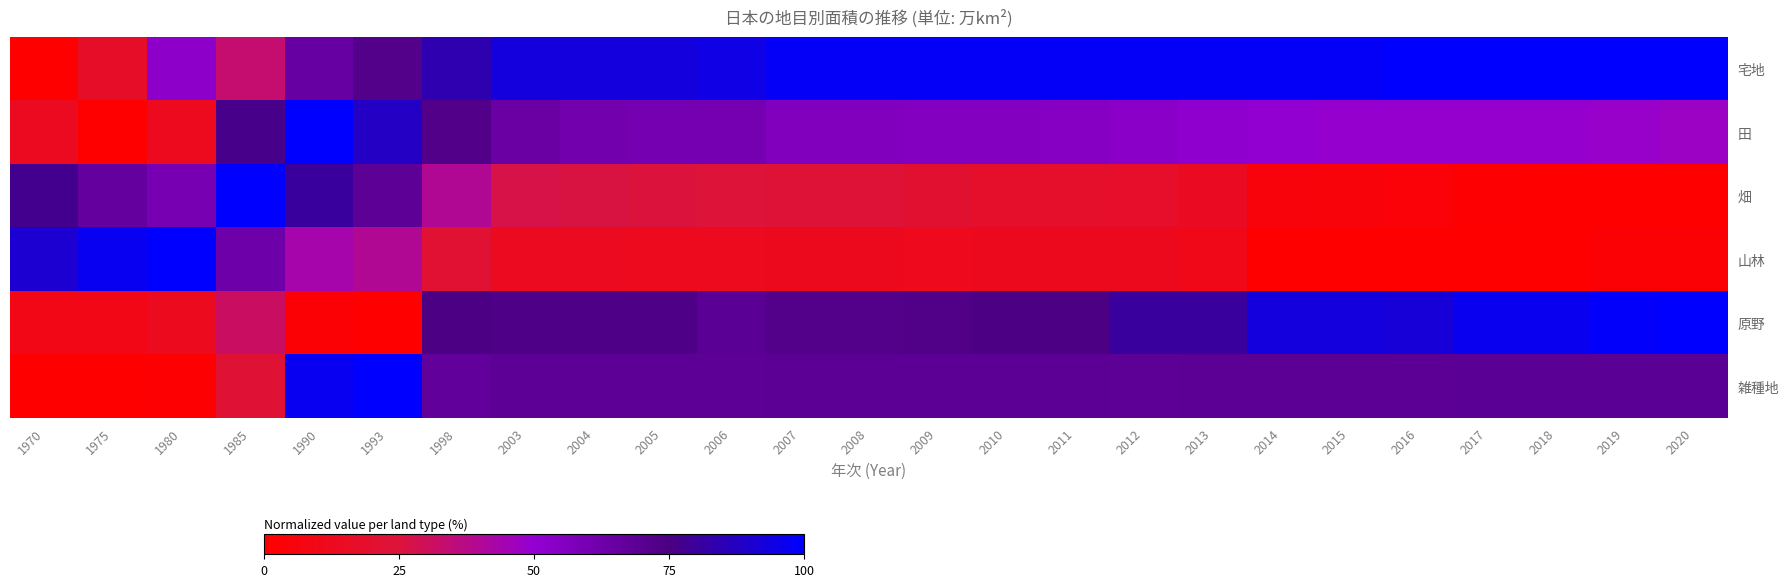

What is the spread (max minus min) of values at 2014?

97.6